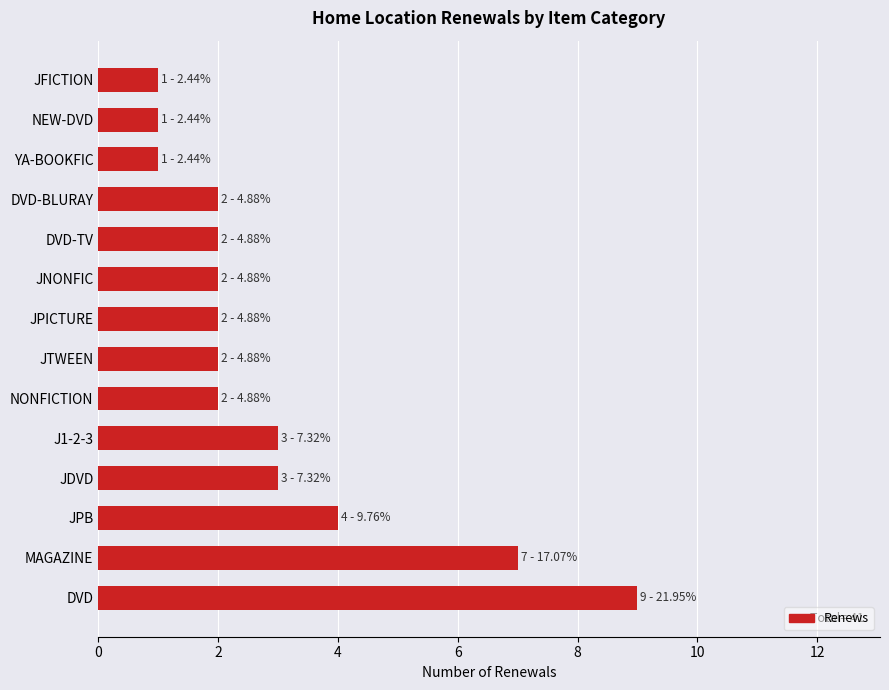

What is the ratio of the value at YA-BOOKFIC to the value at NONFICTION?

0.5